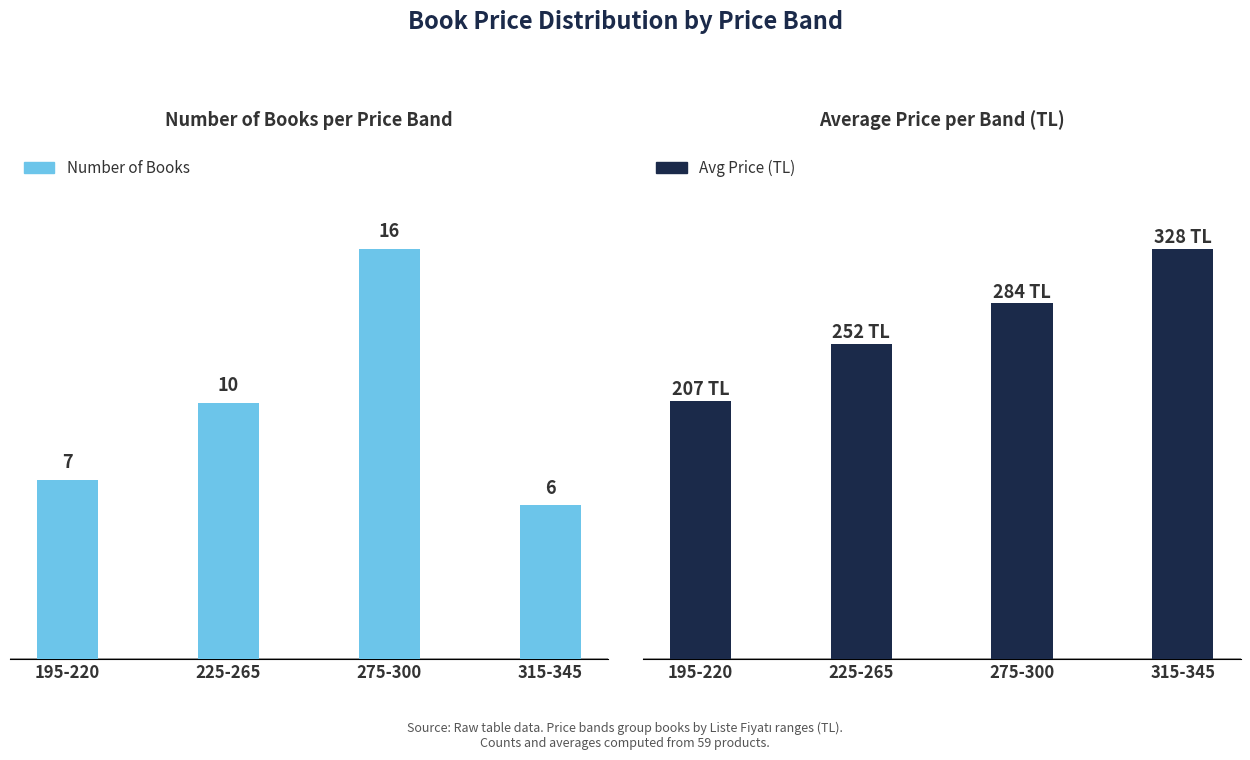

Reading right to left, list all the values displayed in this chart.

Number of Books: 315-345=6.0	275-300=16.0	225-265=10.0	195-220=7.0
Avg Price (TL): 315-345=328.2	275-300=284.4	225-265=252.3	195-220=206.7